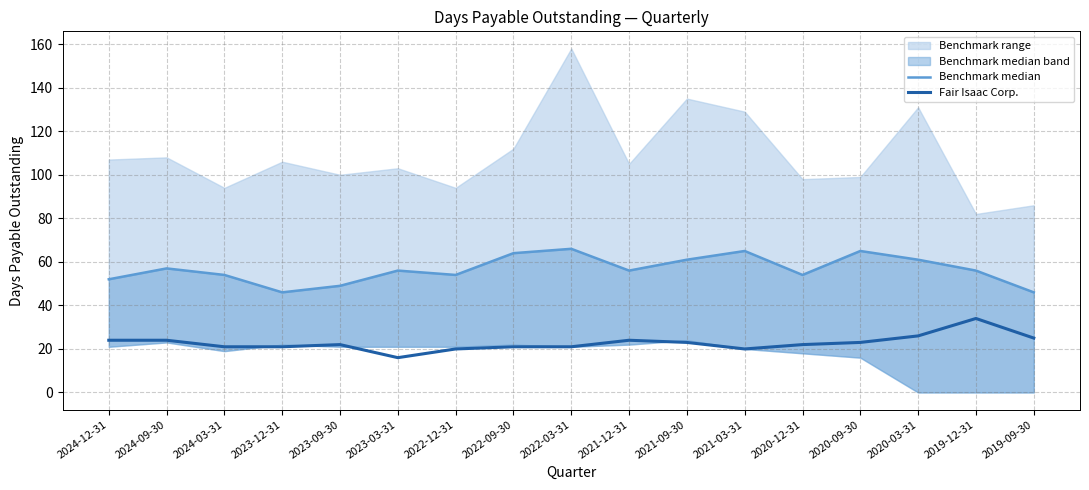

What is the difference between the second highest and minimum values in the Benchmark median series?

19